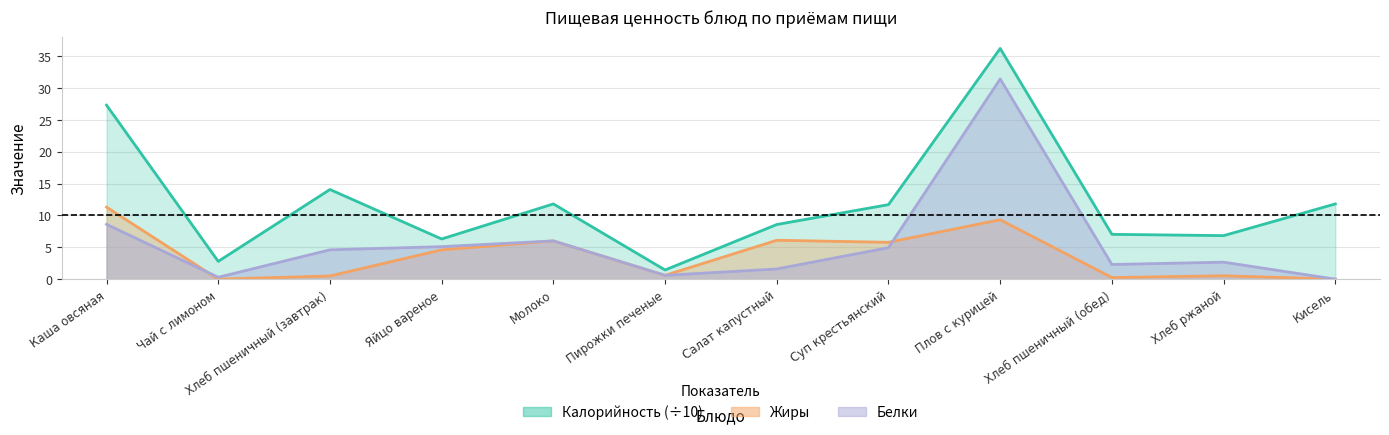

The Жиры series shows 4.6 at Яйцо вареное. True or false?

True